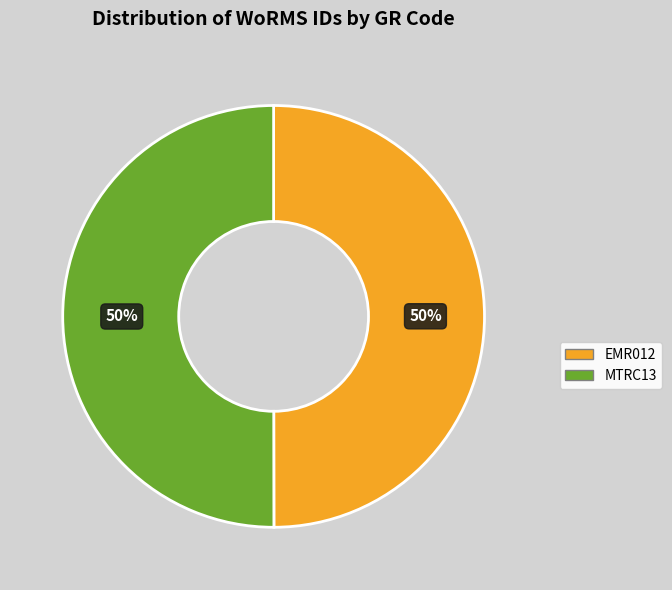

What is the ratio of the value at MTRC13 to the value at EMR012?

1.0